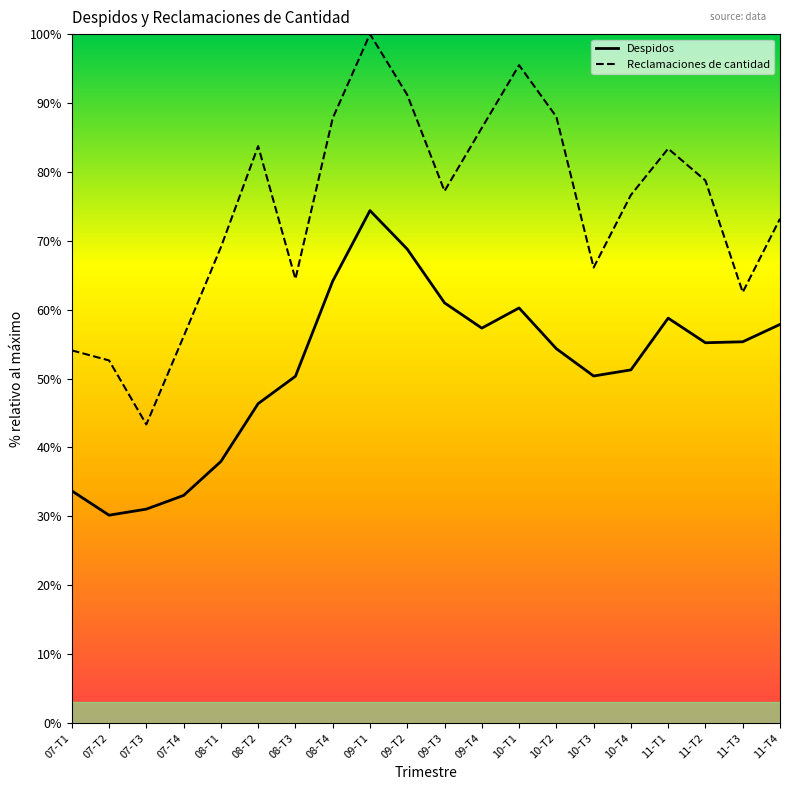

Reading right to left, what are all the values shown in this chart?

Despidos: 11-T4=57.9	11-T3=55.3	11-T2=55.2	11-T1=58.8	10-T4=51.3	10-T3=50.4	10-T2=54.3	10-T1=60.2	09-T4=57.3	09-T3=61.0	09-T2=68.8	09-T1=74.4	08-T4=64.1	08-T3=50.3	08-T2=46.4	08-T1=38.0	07-T4=33.0	07-T3=31.1	07-T2=30.2	07-T1=33.7
Reclamaciones de cantidad: 11-T4=73.2	11-T3=62.5	11-T2=78.7	11-T1=83.4	10-T4=76.6	10-T3=66.1	10-T2=88.0	10-T1=95.5	09-T4=86.4	09-T3=77.2	09-T2=91.2	09-T1=100.0	08-T4=87.8	08-T3=64.5	08-T2=83.7	08-T1=69.1	07-T4=56.1	07-T3=43.3	07-T2=52.6	07-T1=54.1